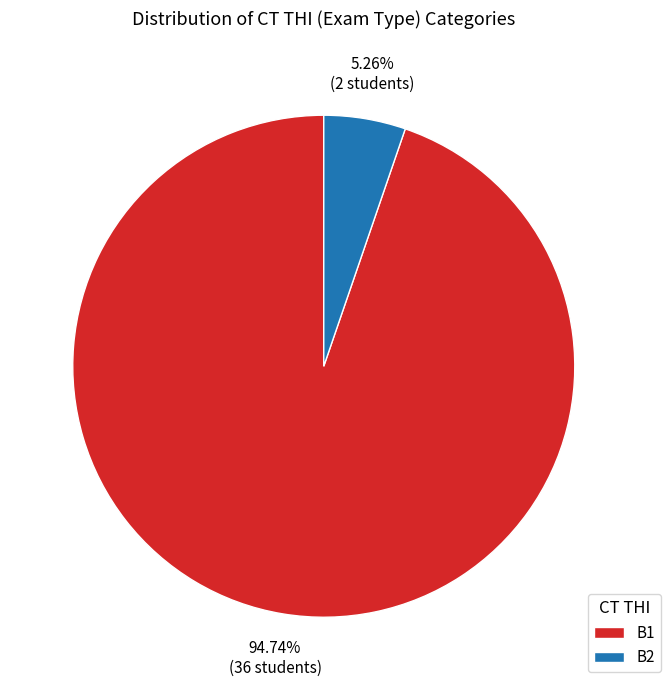

What is the largest slice in the pie chart?

B1